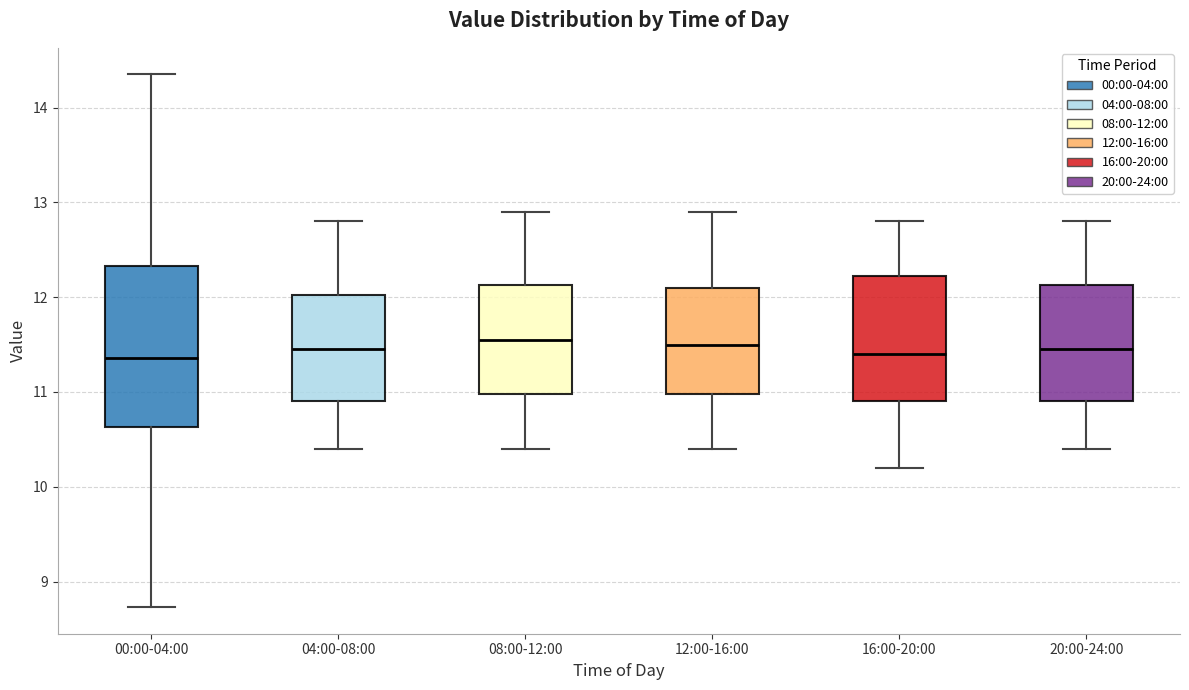

Reading left to right, transcribe this box plot: for each box, give where its median line is, the range the box spans, and where its two whiskers end, as read against the y-axis. The values are not printed on the chart, so give them approximately, as read against the axis.

00:00-04:00: median 11.4, box 10.6 to 12.3, whiskers 8.7 to 14.4
04:00-08:00: median 11.5, box 10.9 to 12.0, whiskers 10.4 to 12.8
08:00-12:00: median 11.6, box 11.0 to 12.1, whiskers 10.4 to 12.9
12:00-16:00: median 11.5, box 11.0 to 12.1, whiskers 10.4 to 12.9
16:00-20:00: median 11.4, box 10.9 to 12.2, whiskers 10.2 to 12.8
20:00-24:00: median 11.5, box 10.9 to 12.1, whiskers 10.4 to 12.8